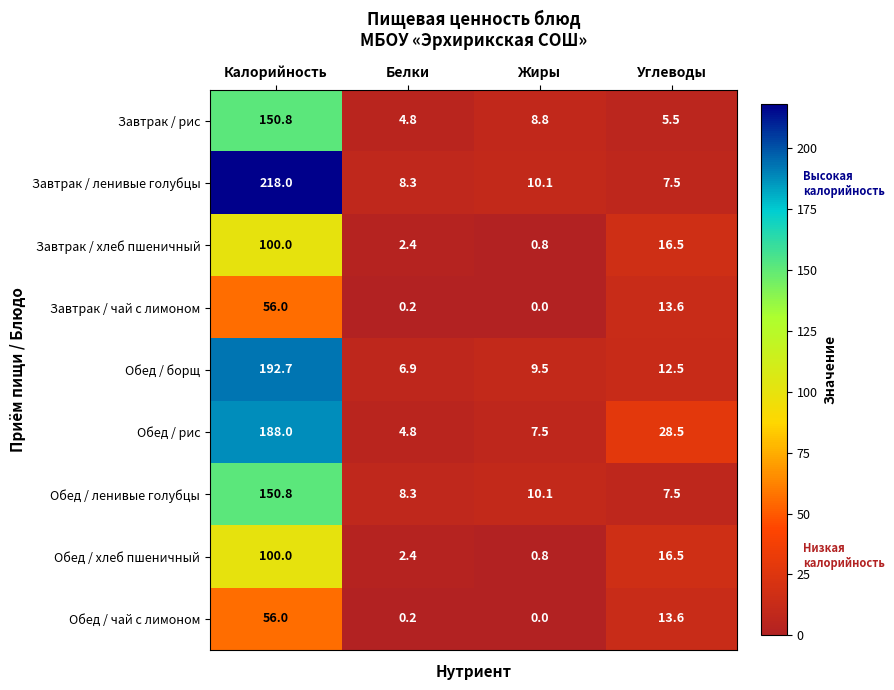

How many distinct data groups are displayed?

9